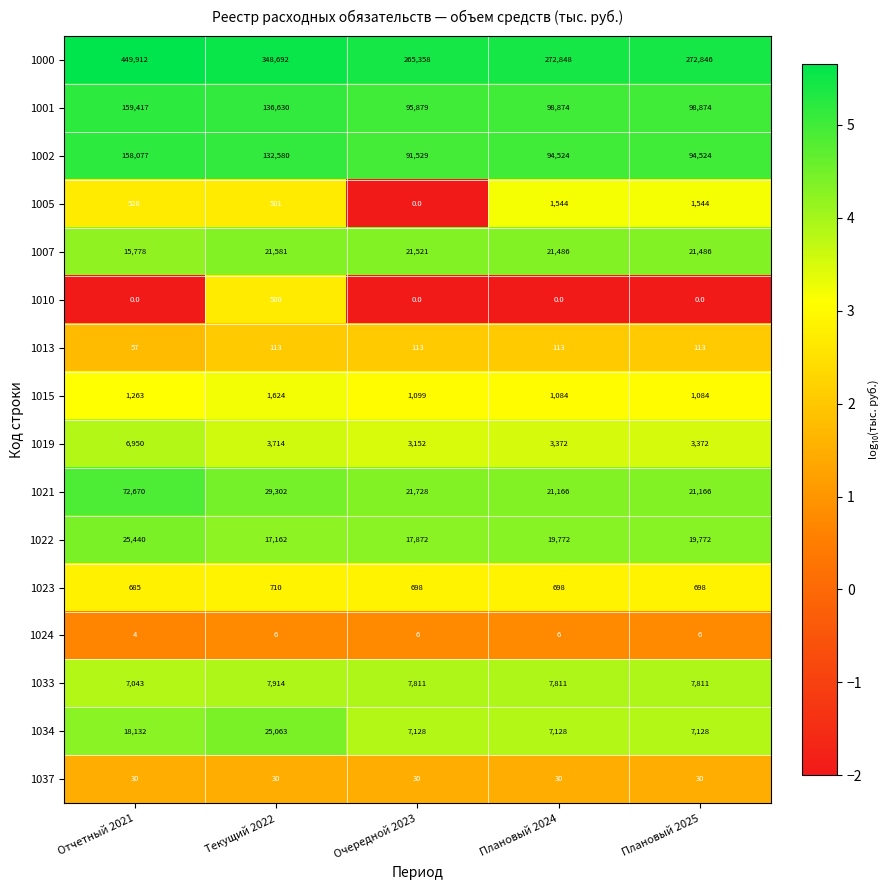

At which category is the sum across all series the highest?

Отчетный 2021